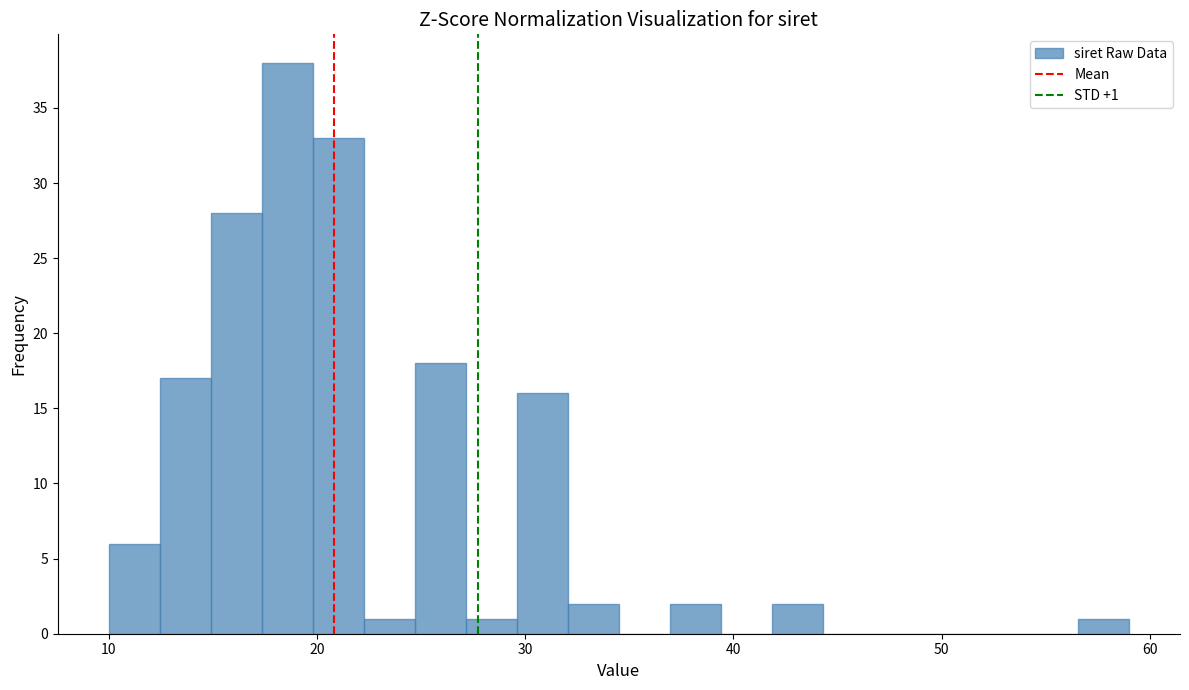

Around what value on the x-axis is the tallest bar? Give the approximate position of its centre, as read against the axis.

19